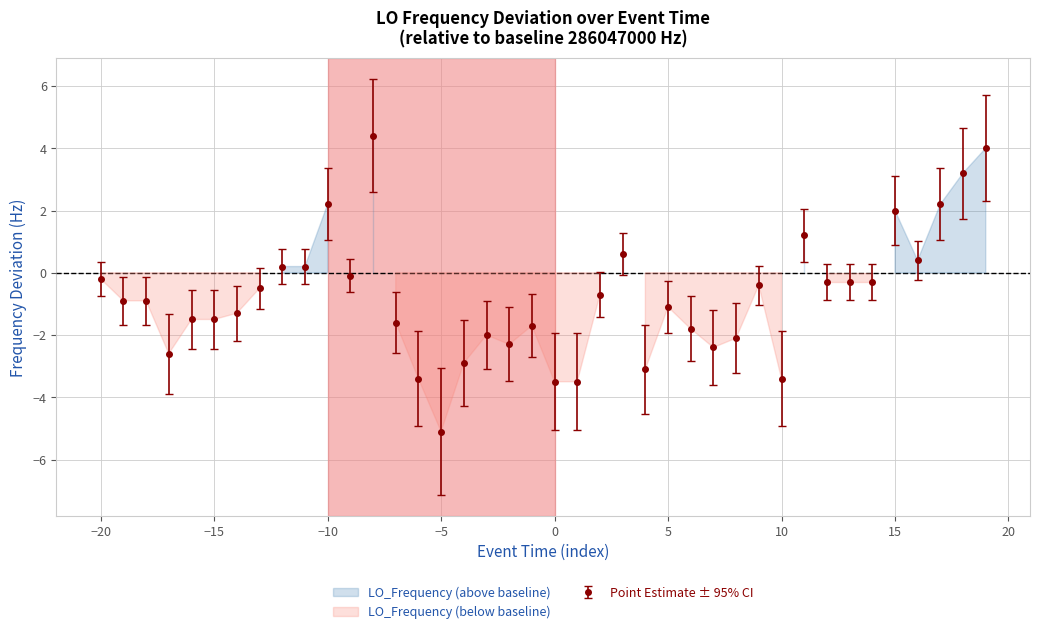

How many values exceed 0?

11